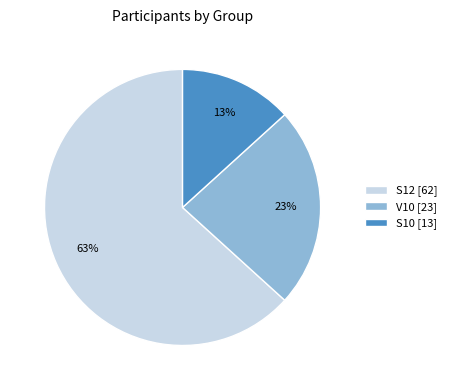

What is the ratio of the value at V10 to the value at S10?

1.8